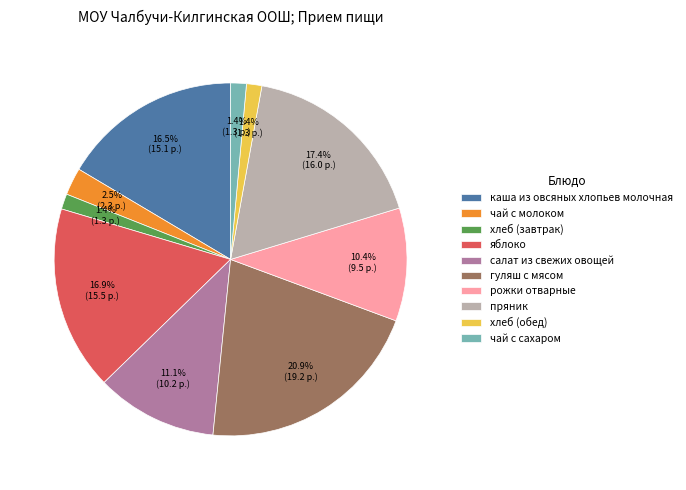

The хлеб (обед) slice represents 11% of the pie. True or false?

False